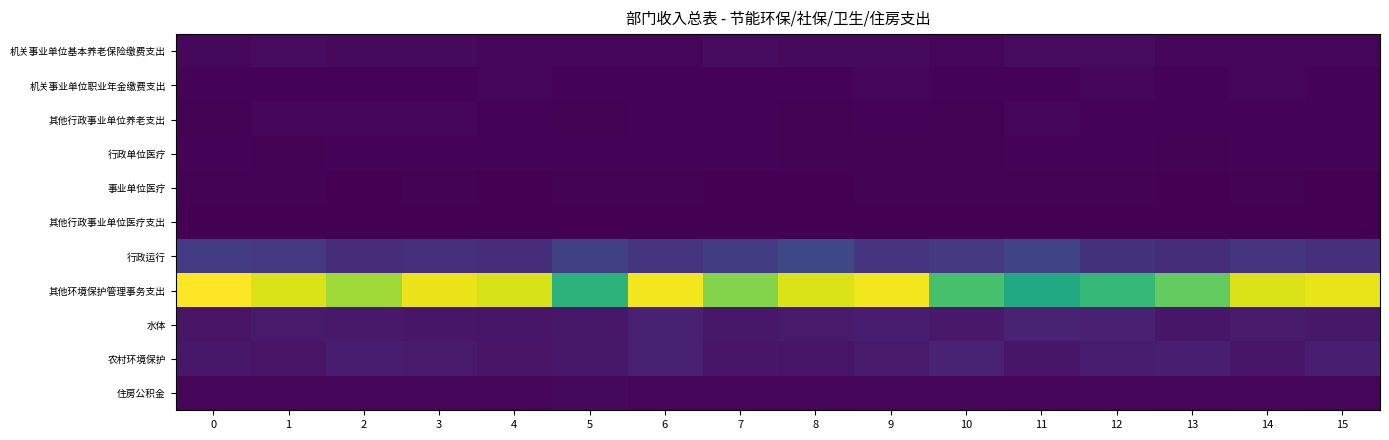

At how many categories does at least one series exceed 0?

16